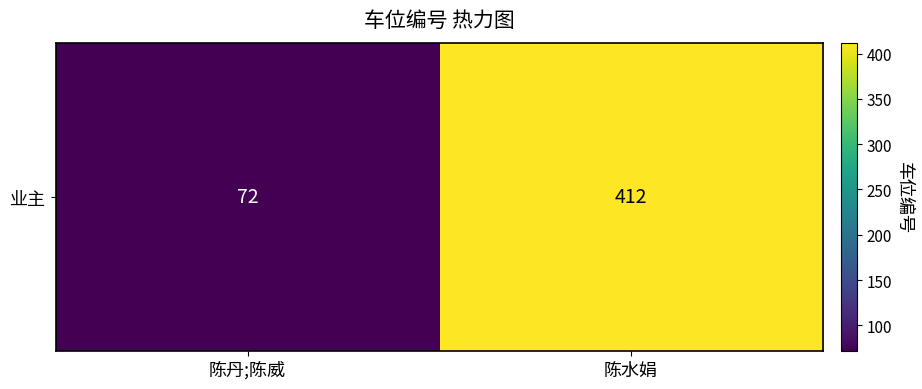

Which category has the lowest value across all series?

陈丹;陈威